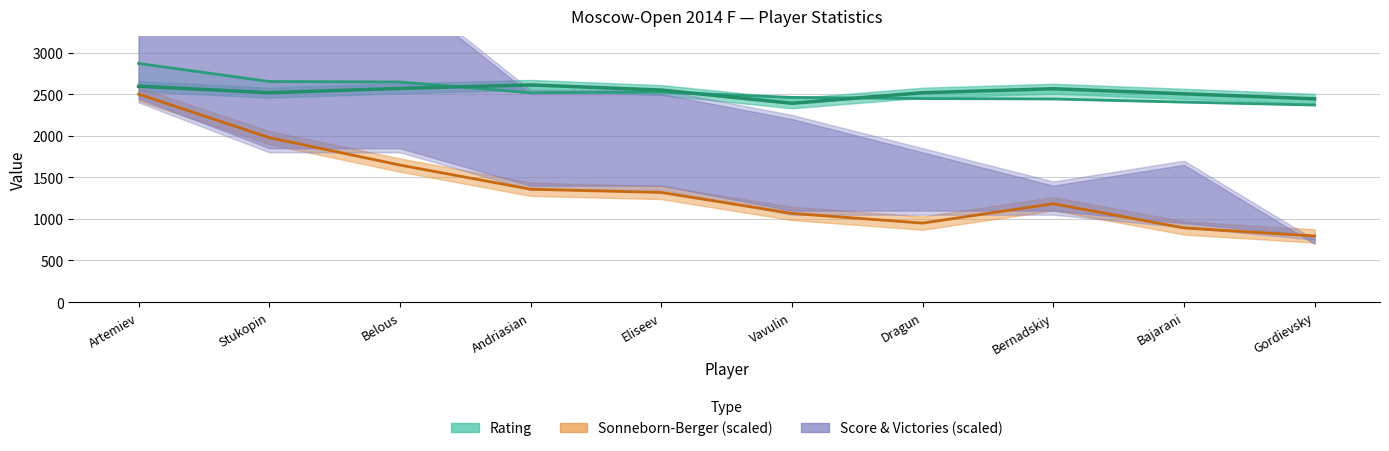

What is the smallest value displayed?

794.6